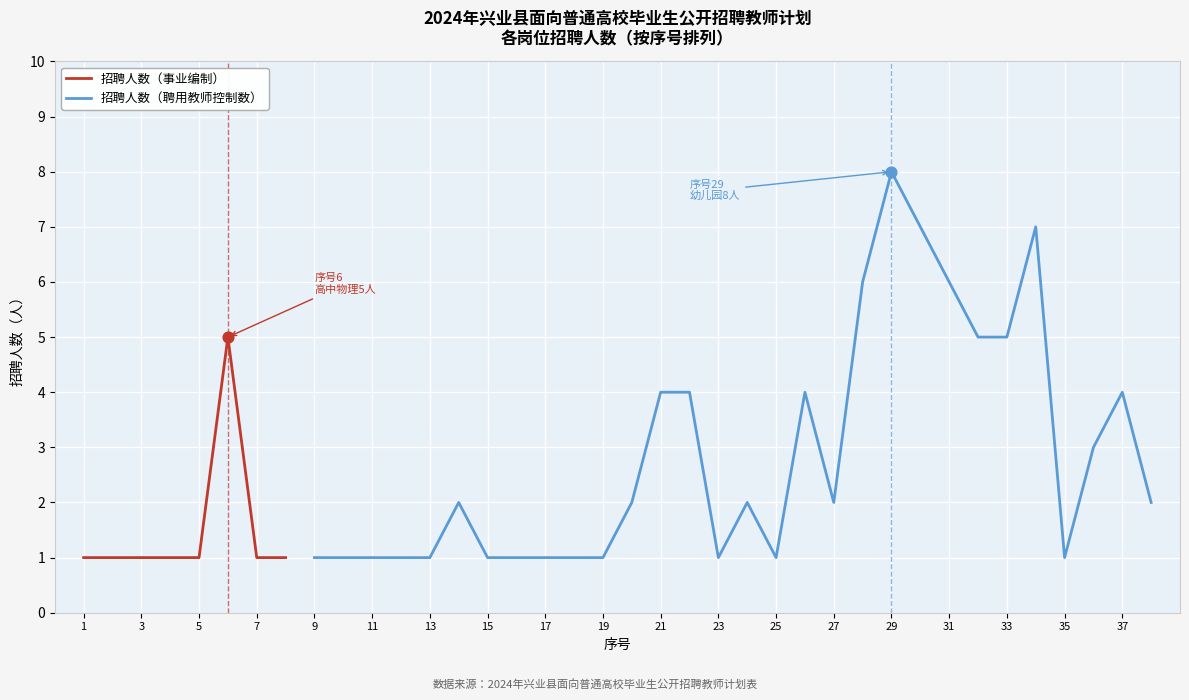

What is the highest value of the 招聘人数（事业编制） series?

5